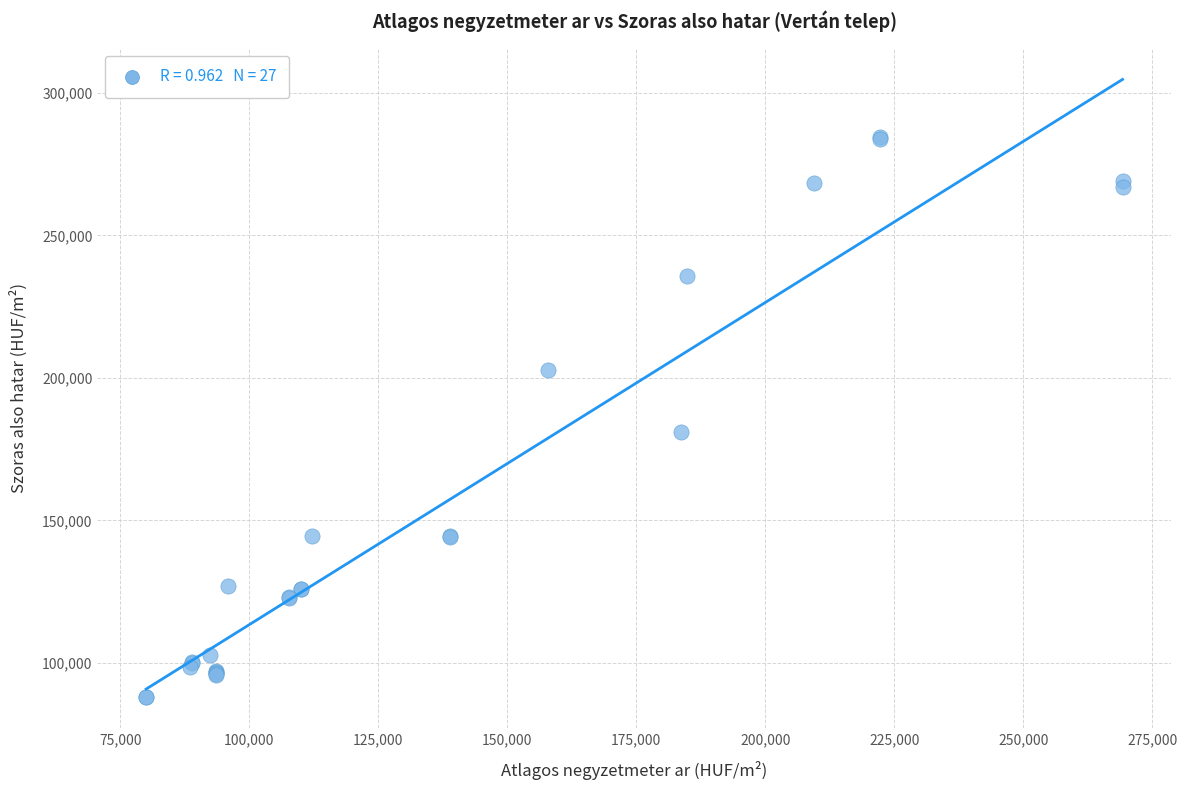

What Y value in the scatter plot is closest to 186267?

181102